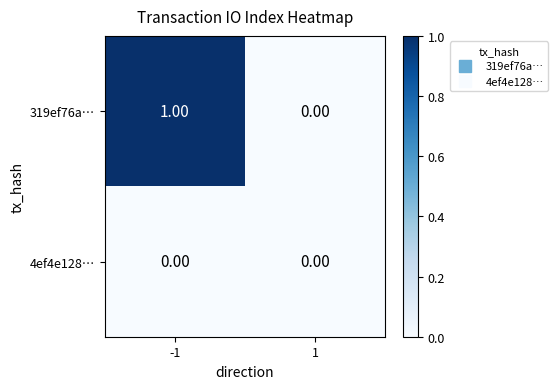

List the series in order of their peak value, highest first.

319ef76a…, 4ef4e128…